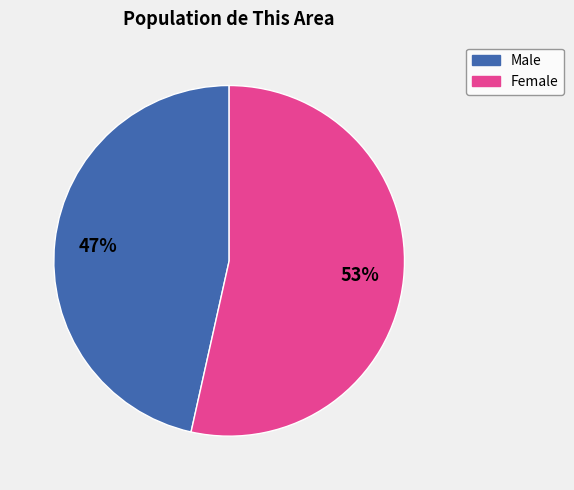

Combined, do Female and Male account for over 50%?

Yes